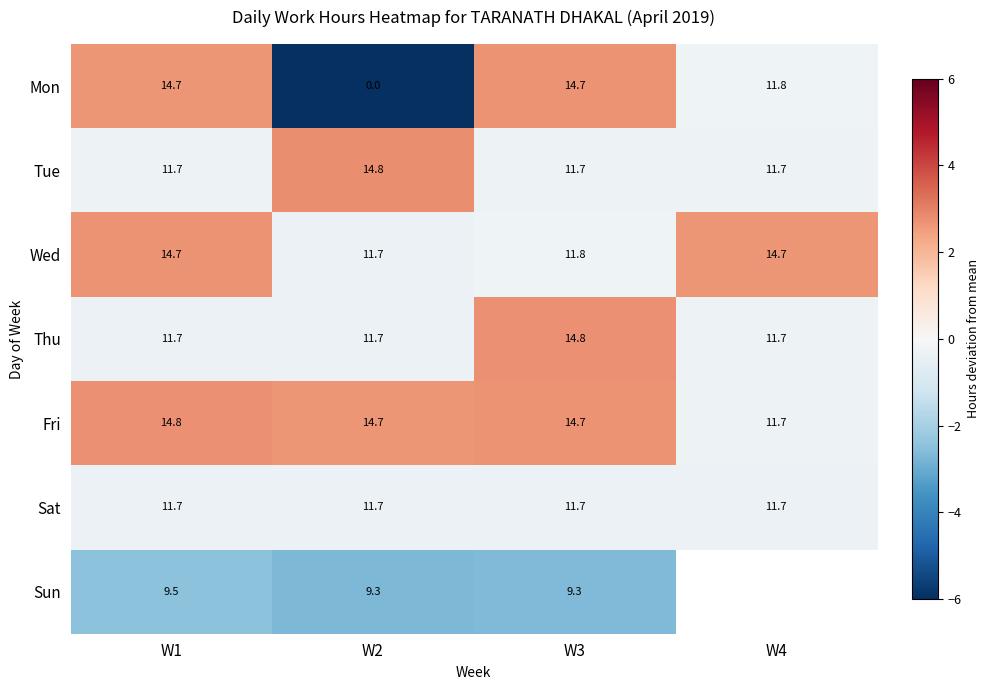

Which series changed the most between W1 and W3?

Thu